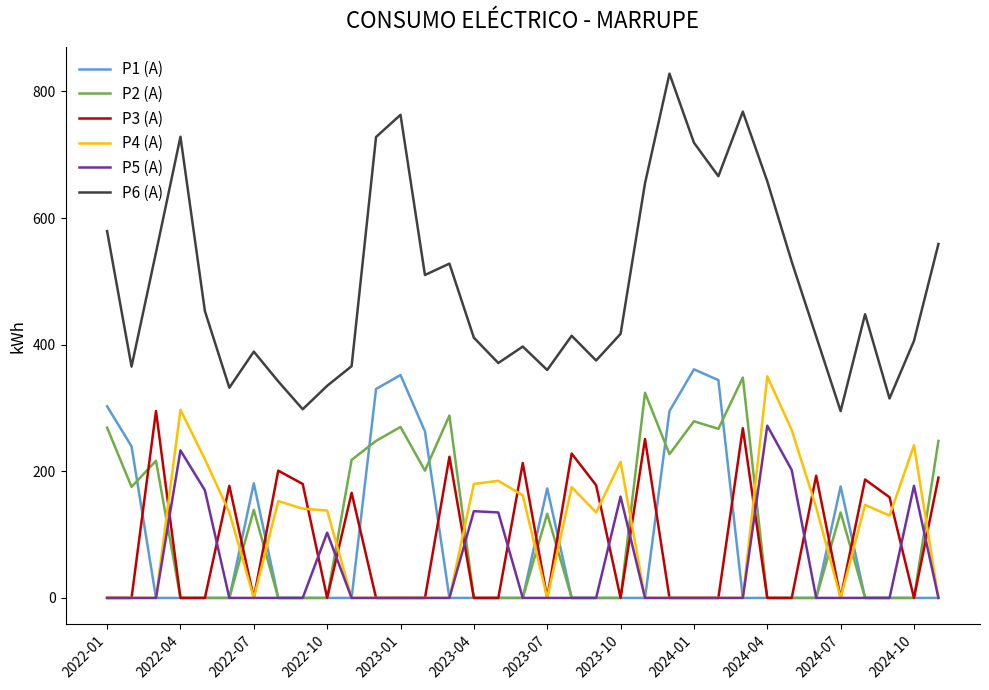

Which series has the widest spread of values?

P6 (A)